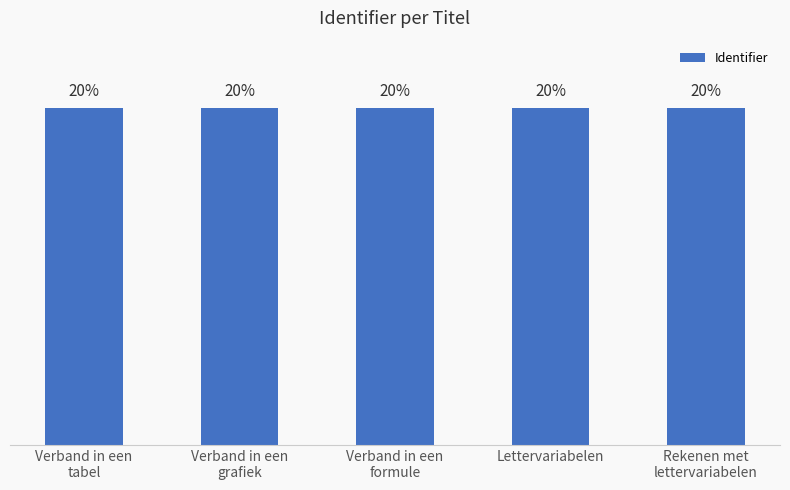

Are the bars horizontal?

No